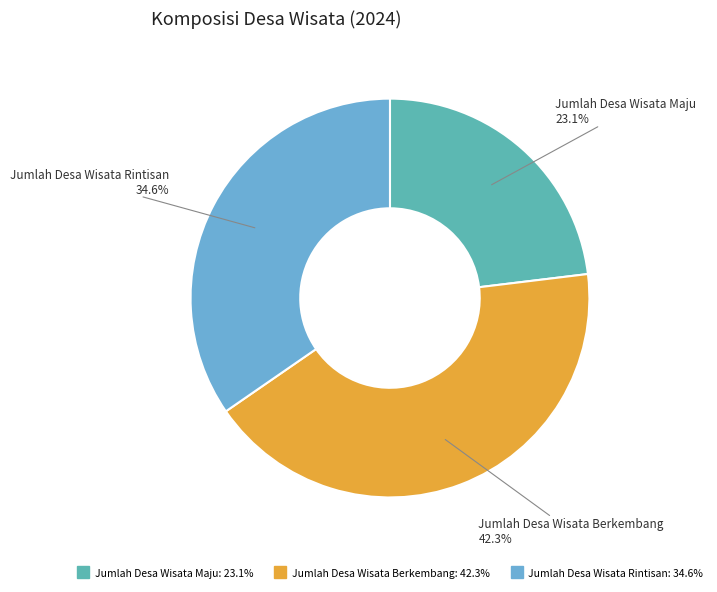

What percentage is the Jumlah Desa Wisata Maju slice, to the nearest percent?

23%